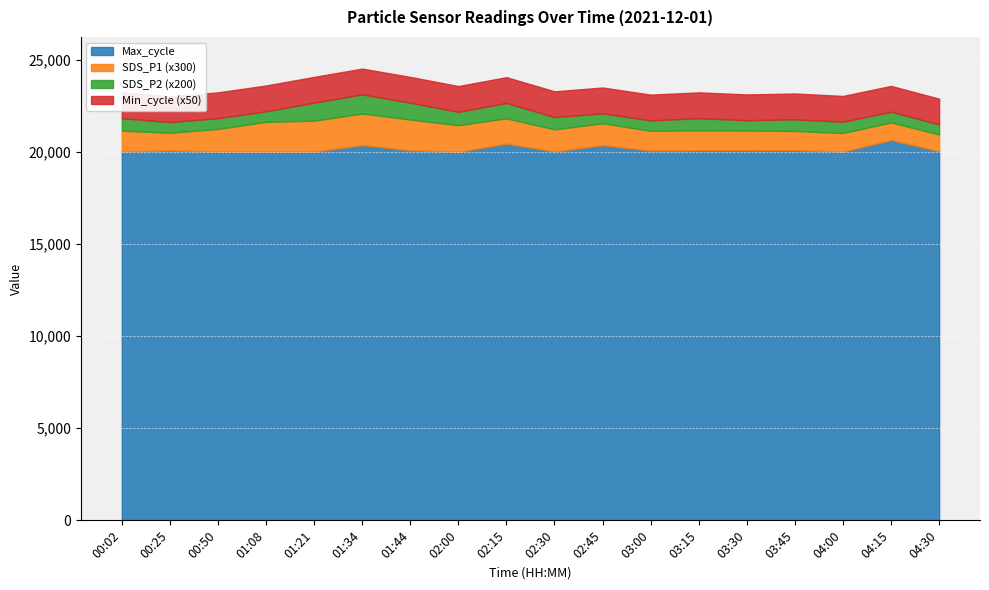

At which label is Max_cycle closest to 20330?

02:45